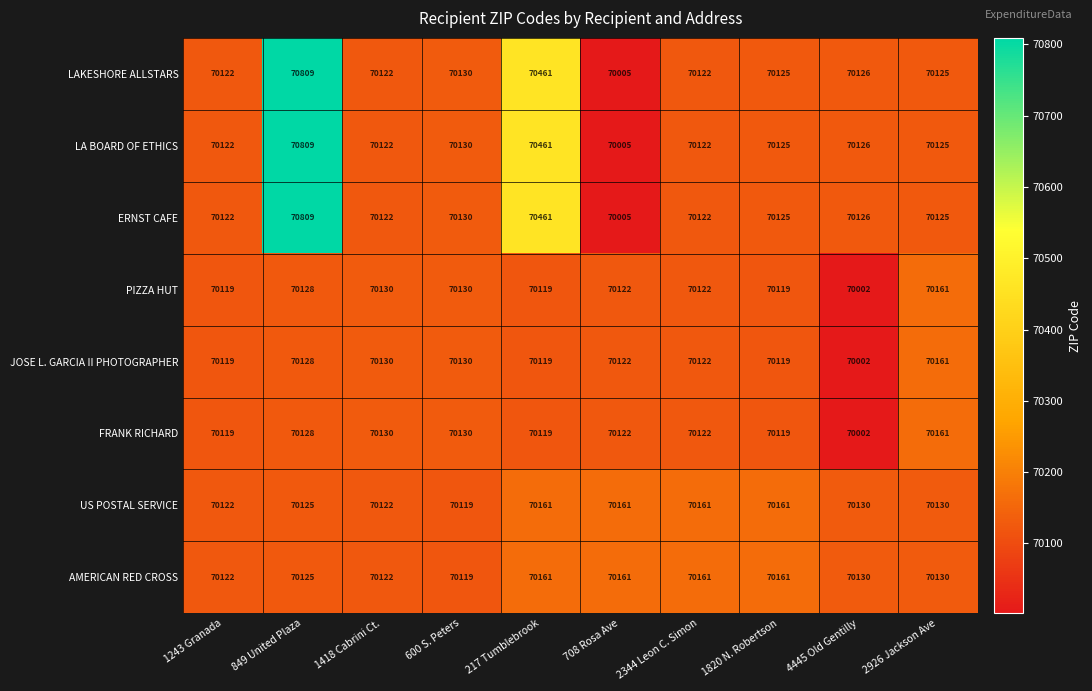

True or false: ERNST CAFE has a value of 70461 at 217 Tumblebrook.

True